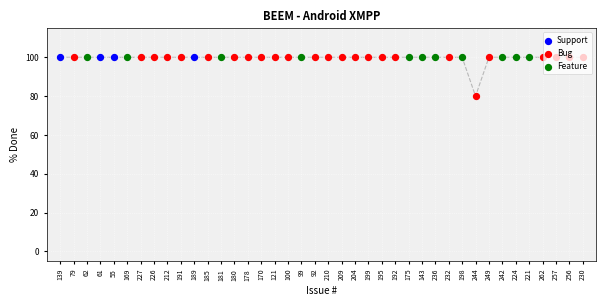

What is the ratio of the value at 256 to the value at 224?

1.0